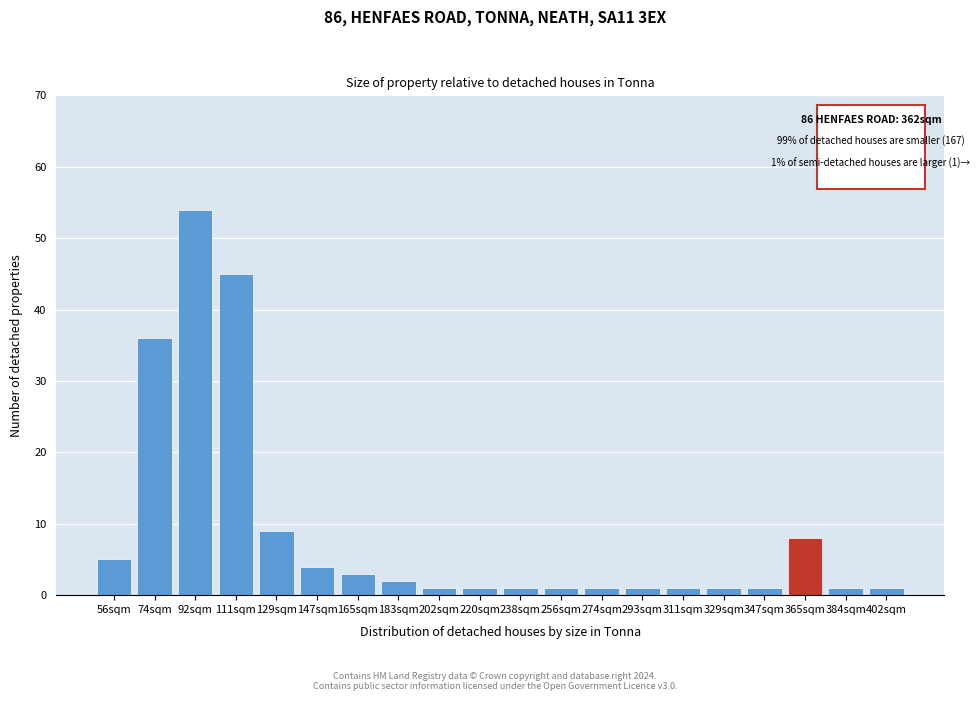

Reading left to right, extract all data points from this chart.

56sqm=5	74sqm=36	92sqm=54	111sqm=45	129sqm=9	147sqm=4	165sqm=3	183sqm=2	202sqm=1	220sqm=1	238sqm=1	256sqm=1	274sqm=1	293sqm=1	311sqm=1	329sqm=1	347sqm=1	365sqm=8	384sqm=1	402sqm=1